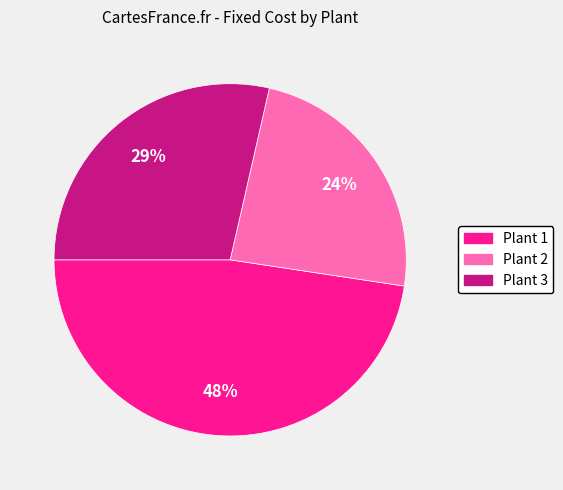

How many segments does this pie chart have?

3